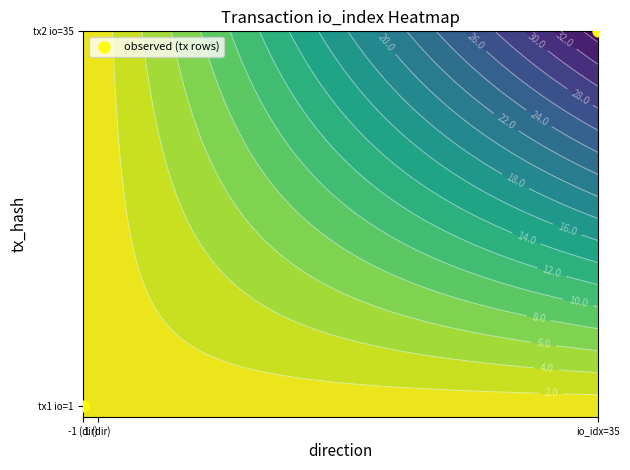

What is the greatest value displayed?

35